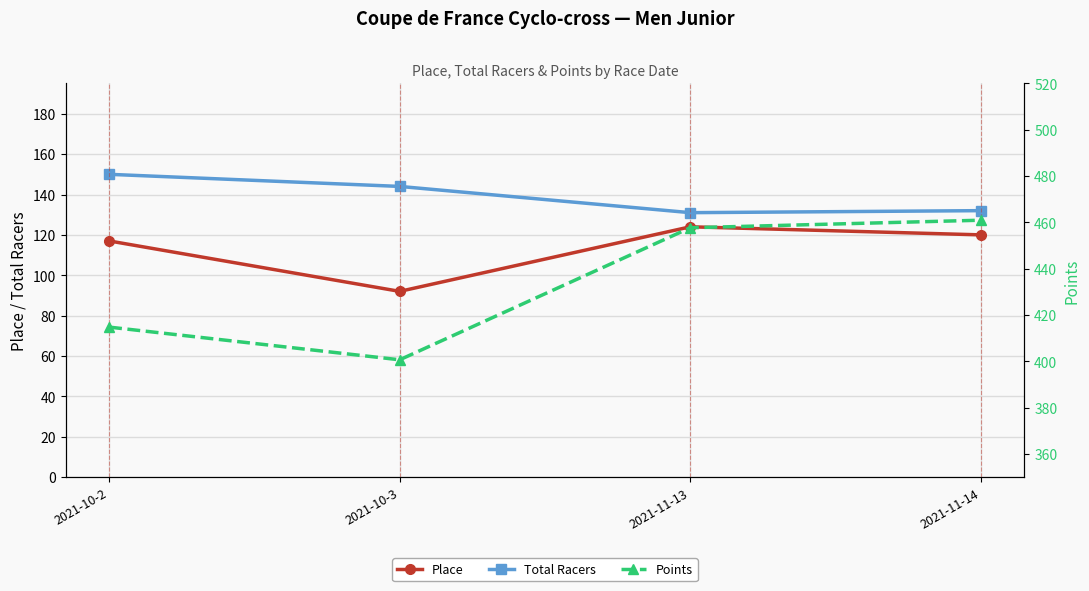

Reading left to right, list all the values displayed in this chart.

Place: 2021-10-2=117.0	2021-10-3=92.0	2021-11-13=124.0	2021-11-14=120.0
Total Racers: 2021-10-2=150.0	2021-10-3=144.0	2021-11-13=131.0	2021-11-14=132.0
Points: 2021-10-2=414.8	2021-10-3=400.7	2021-11-13=457.7	2021-11-14=460.9